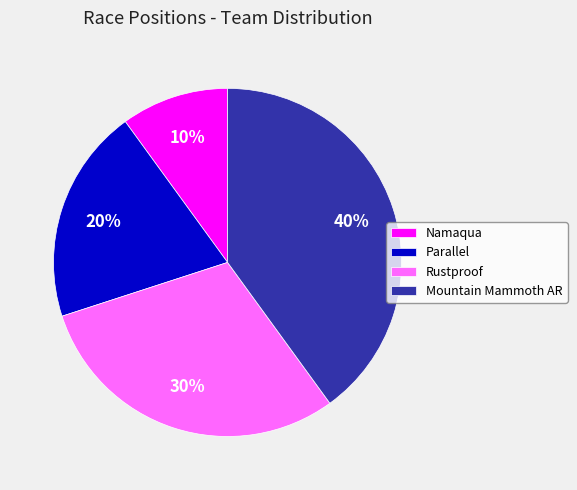

True or false: Parallel accounts for 20% of the total.

True